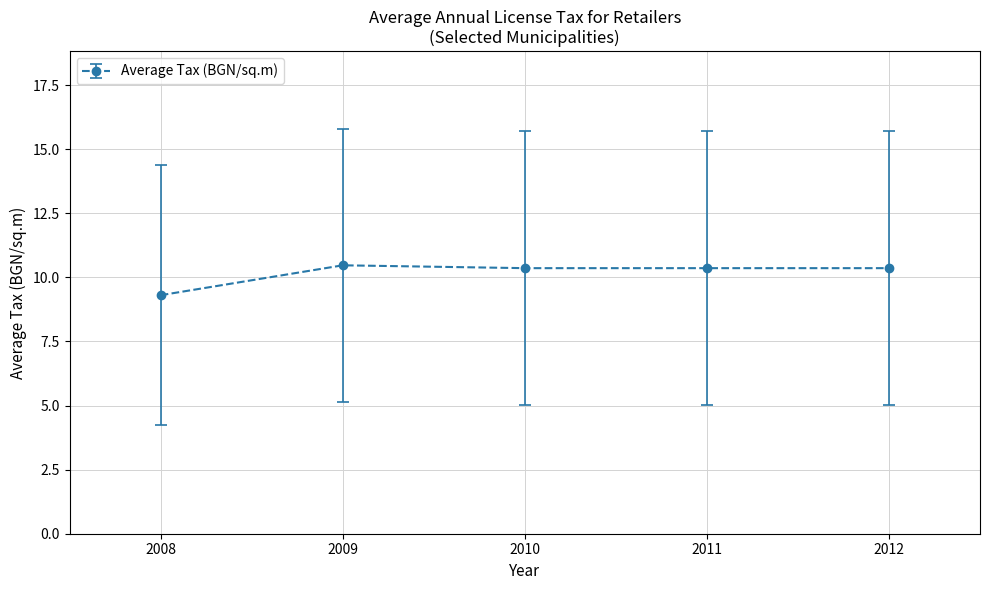

What is the difference between the maximum and minimum values?

1.2